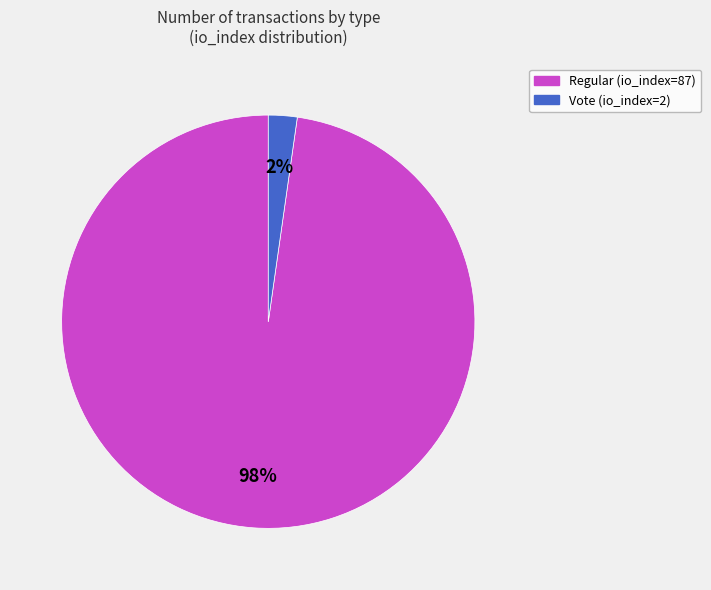

Which slice is the largest?

Regular (io_index=87)